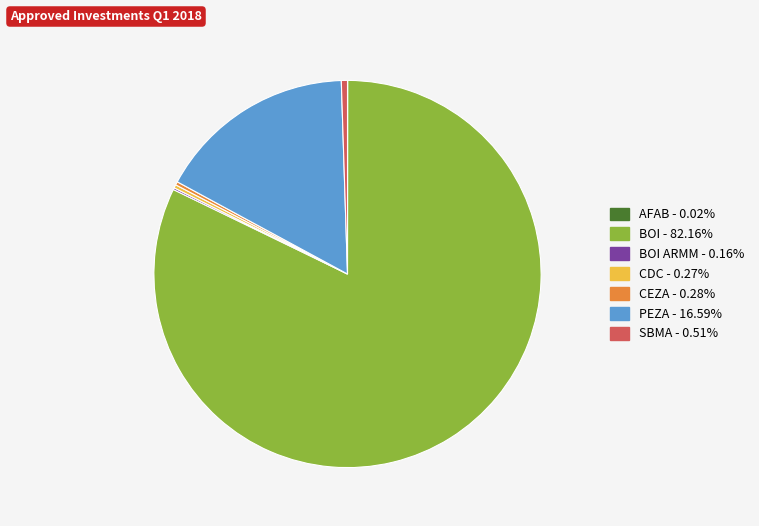

Is there a majority slice in this chart?

Yes